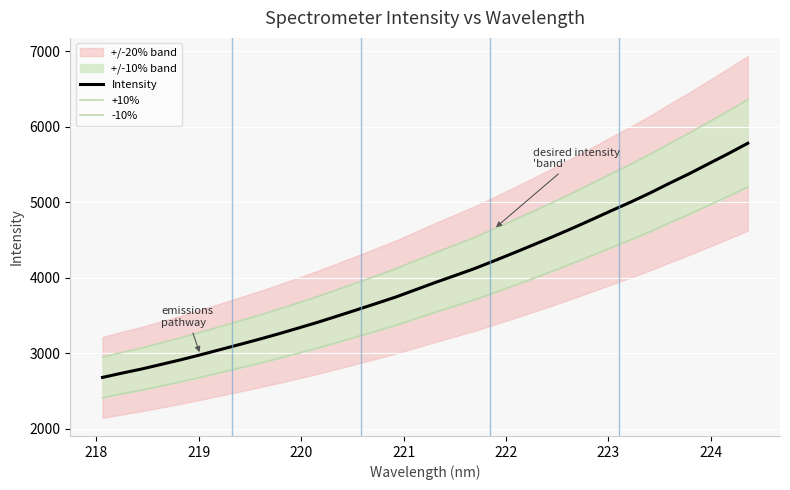

Which series has the largest total across all categories?

+10%